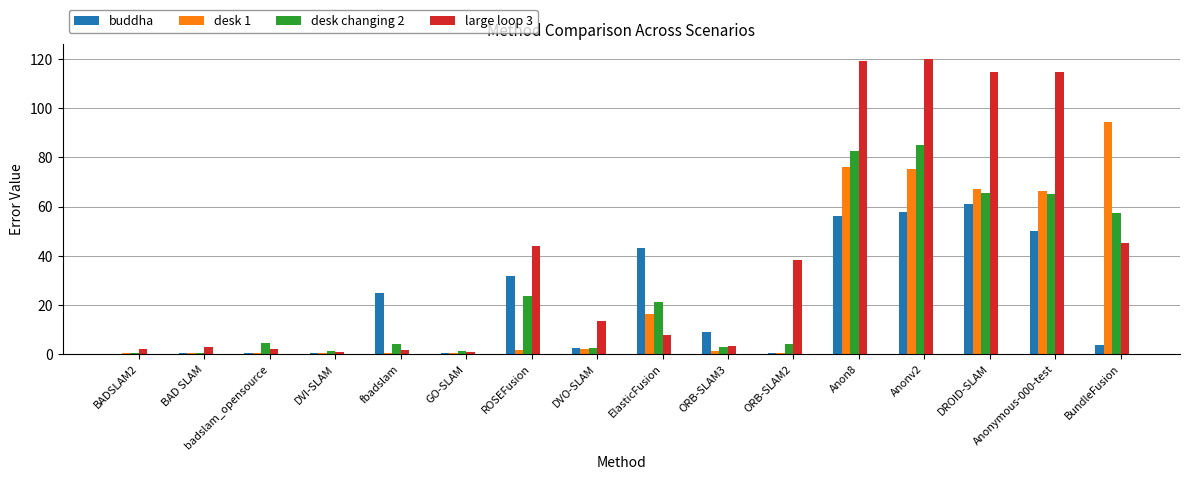

What is the total value across all series at GO-SLAM?

3.0